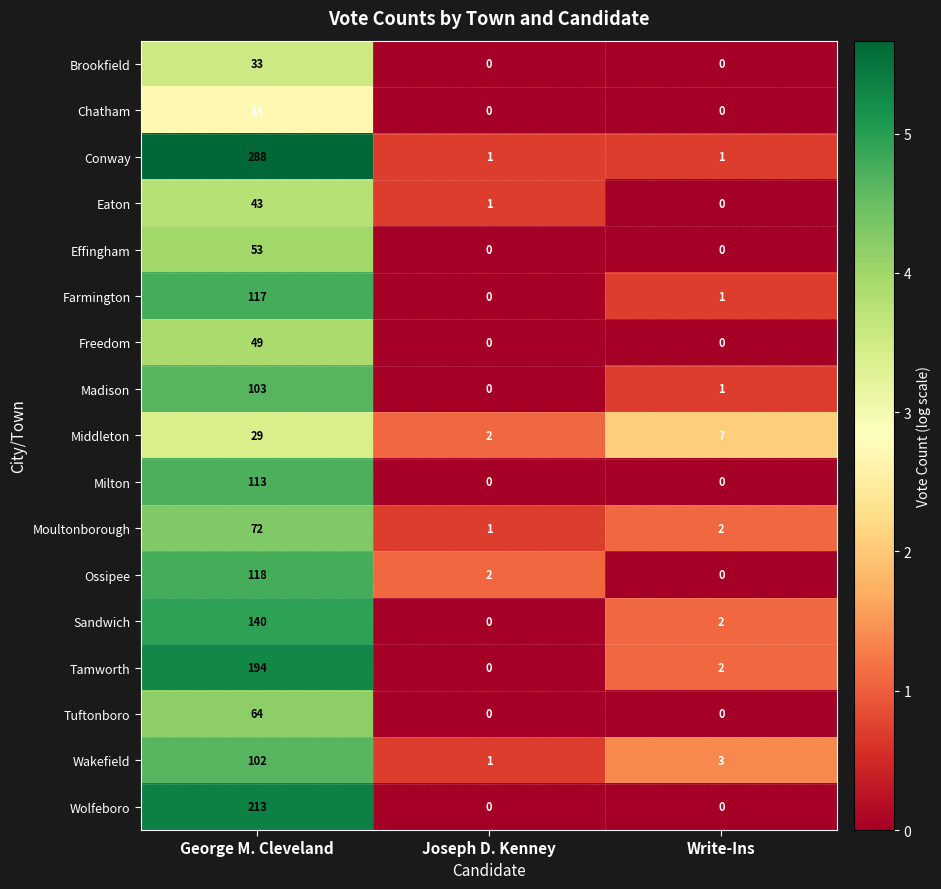

List the labels in order of Eaton value, smallest first.

Write-Ins, Joseph D. Kenney, George M. Cleveland